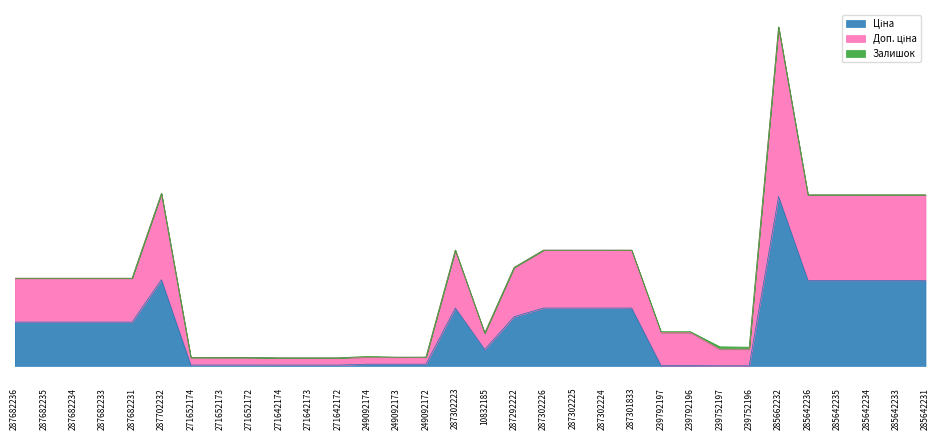

List the labels in order of Ціна value, largest first.

285662232, 287702232, 285642236, 285642235, 285642234, 285642233, 285642231, 287302223, 287302226, 287302225, 287302224, 287301833, 287292222, 287682236, 287682235, 287682234, 287682233, 287682231, 10832185, 249092174, 249092173, 249092172, 271652174, 271652173, 271652172, 271642174, 271642173, 271642172, 239792197, 239792196, 239752197, 239752196